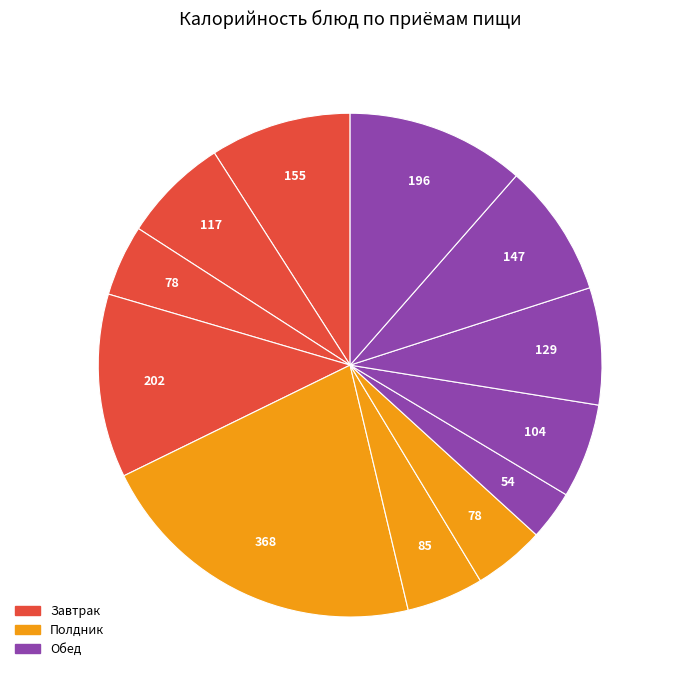

How many slices are in this pie chart?

12